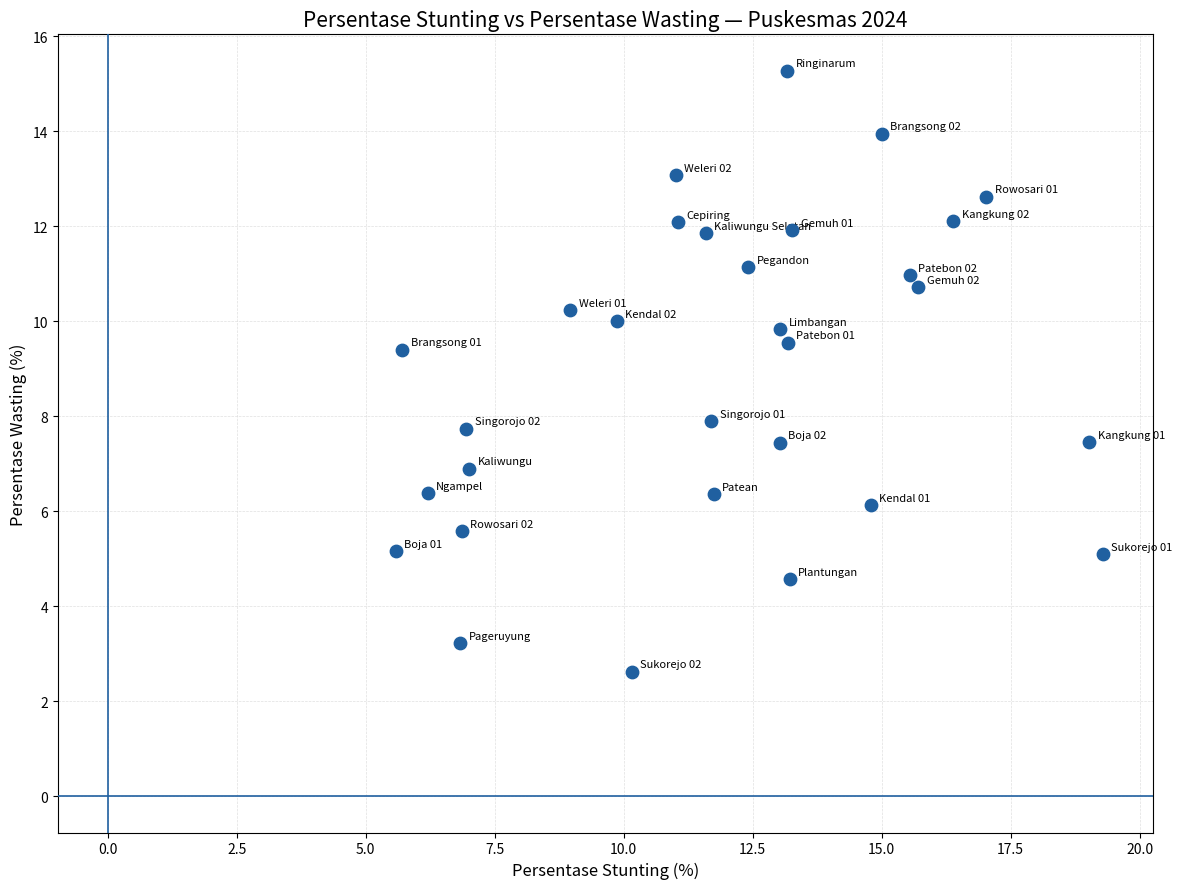

What is the range of Y values (max minus min)?

12.6